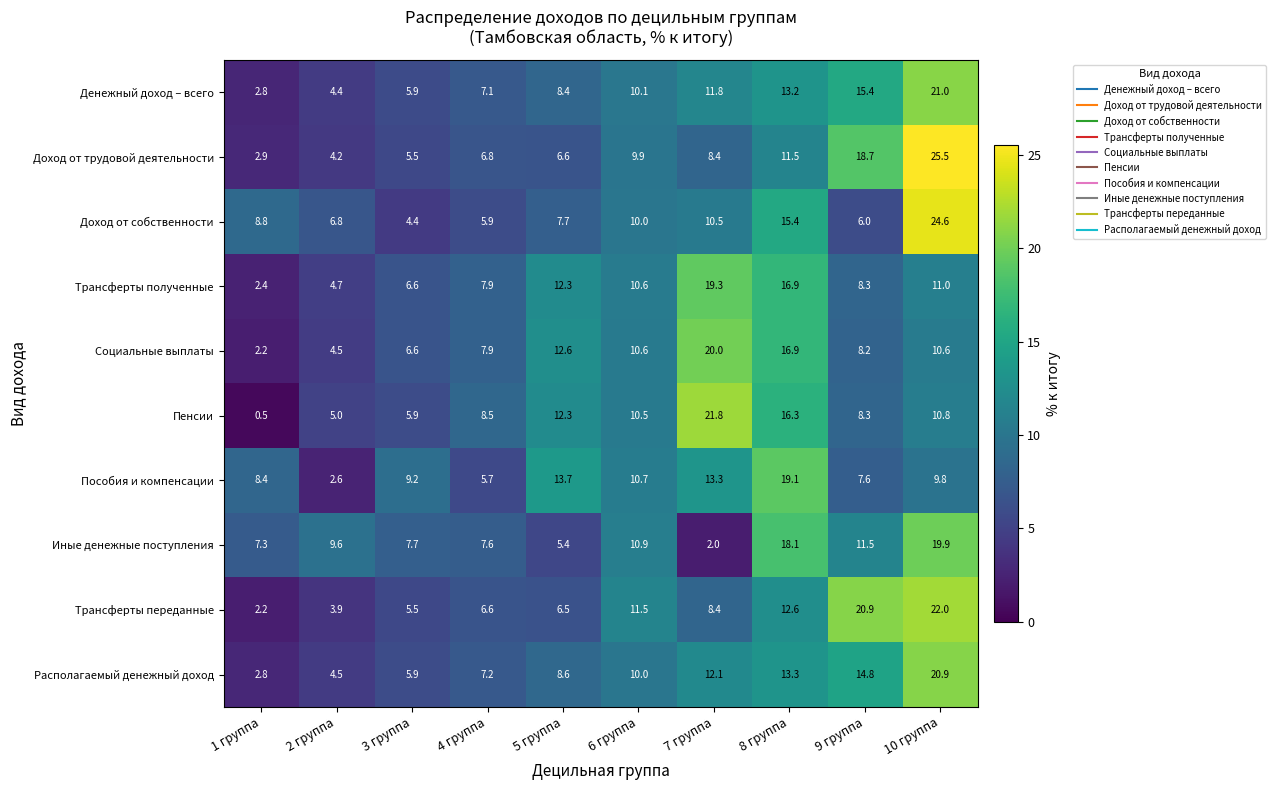

What is the difference between the maximum and minimum values in the Трансферты переданные series?

19.8